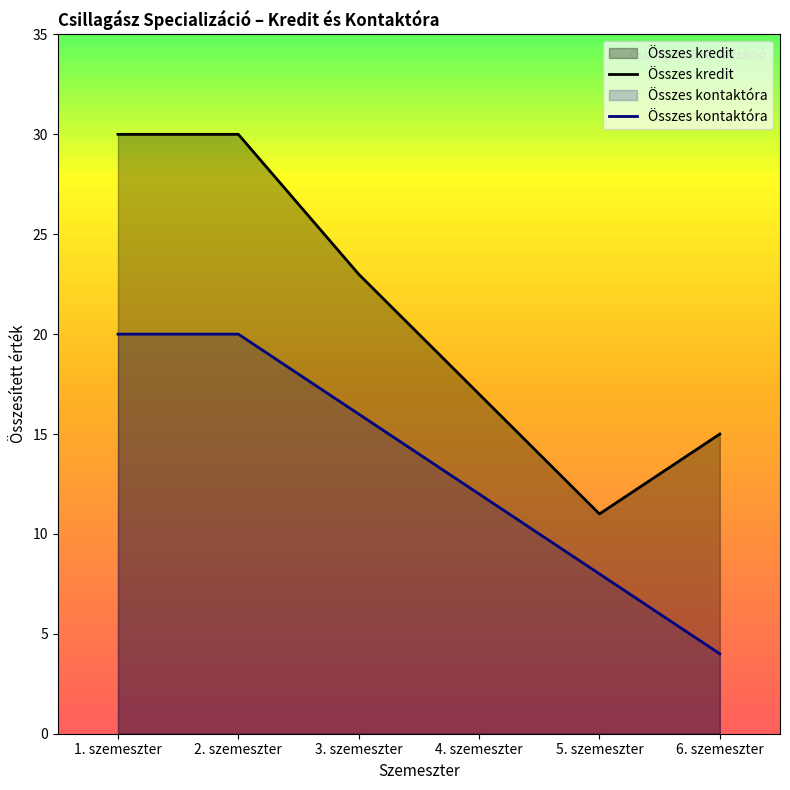

How many values in the Összes kontaktóra series exceed 16?

2